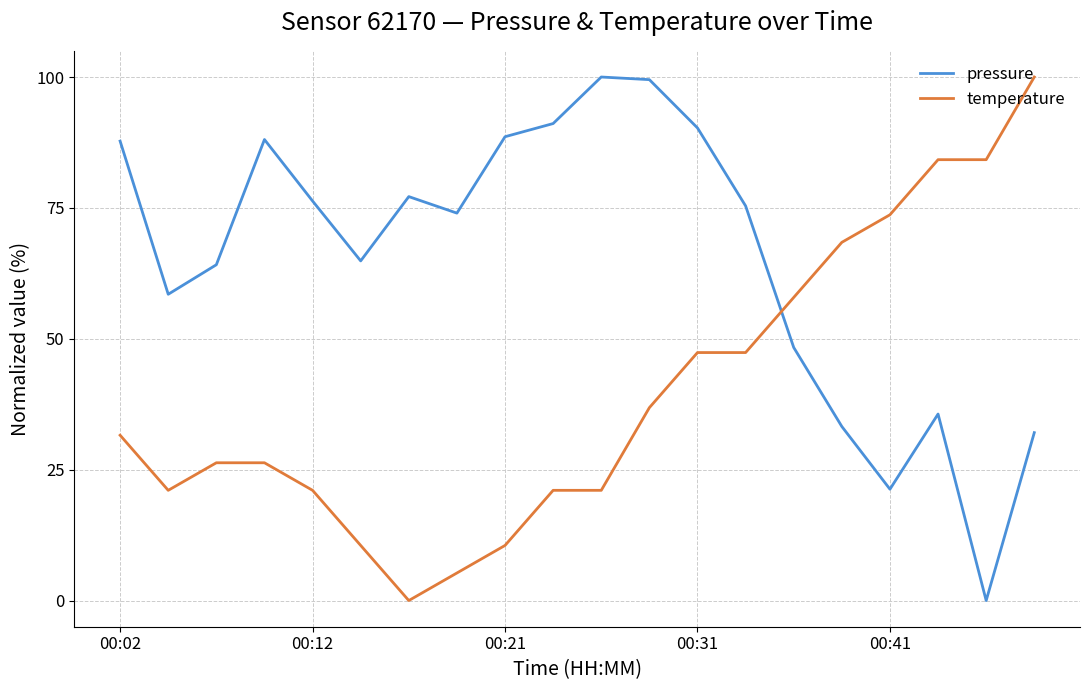

List the series in order of their overall mean, lowest first.

temperature, pressure